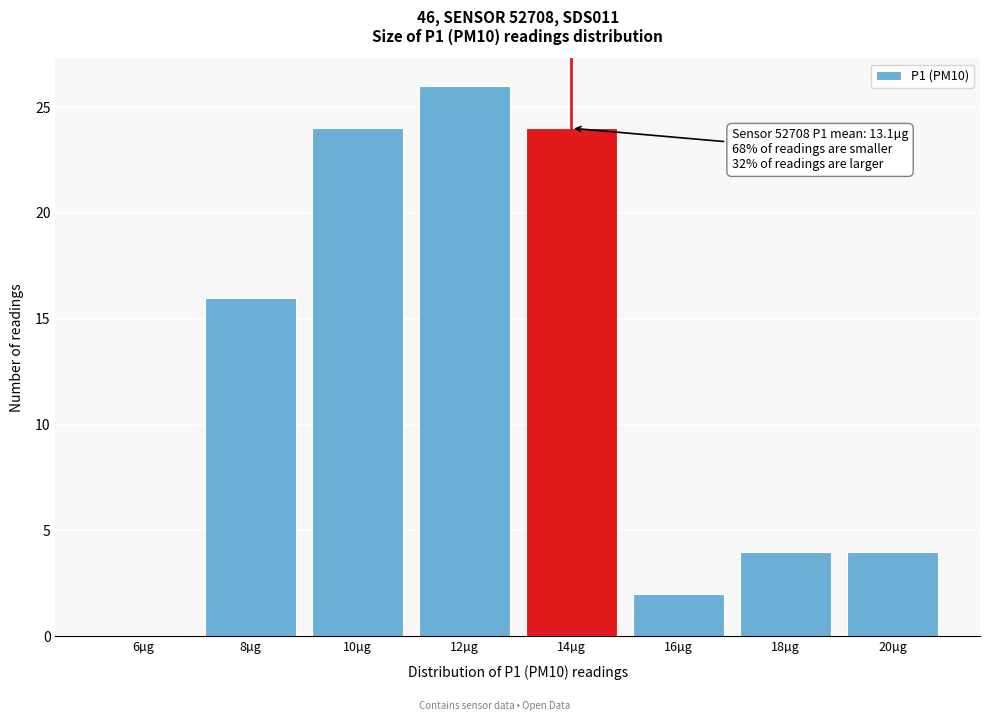

Reading left to right, what are all the values shown in this chart?

6µg=0	8µg=16	10µg=24	12µg=26	14µg=24	16µg=2	18µg=4	20µg=4